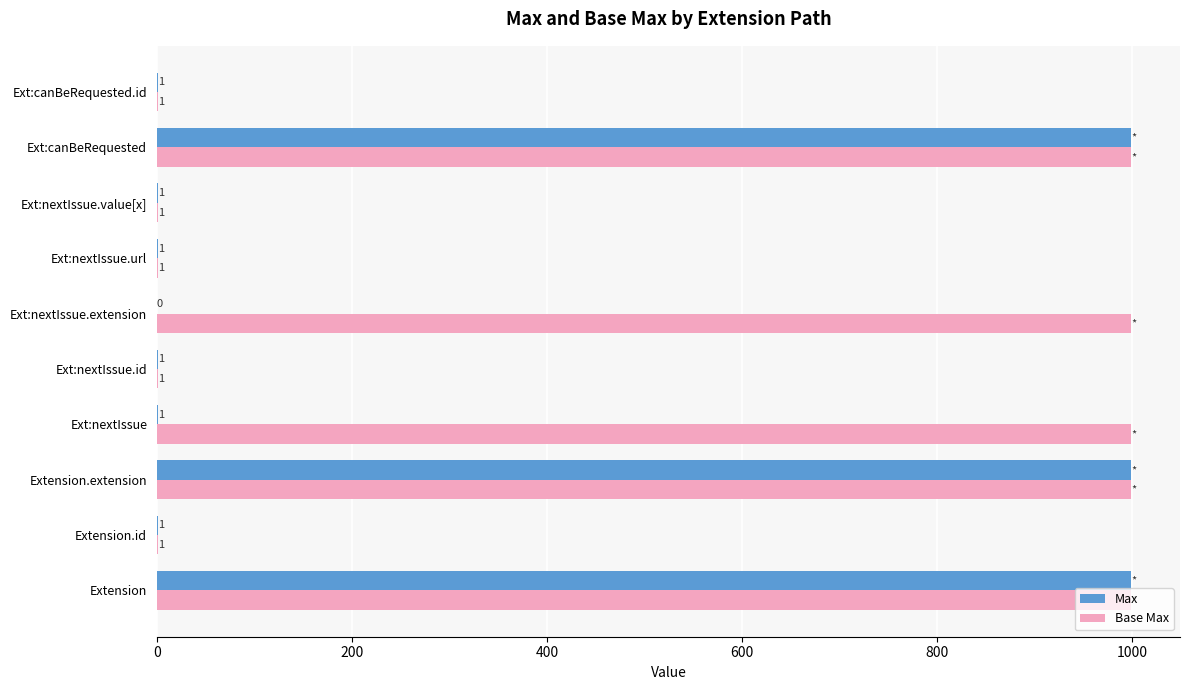

True or false: Max has a value of 999 at Extension.extension.

True